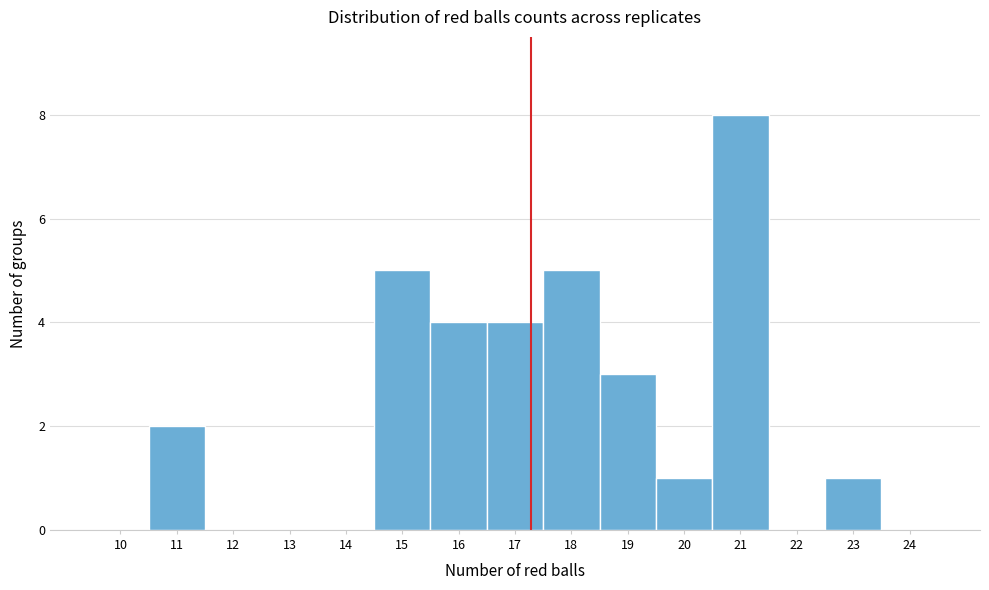

Reading right to left, list all the values displayed in this chart.

24=0	23=1	22=0	21=8	20=1	19=3	18=5	17=4	16=4	15=5	14=0	13=0	12=0	11=2	10=0